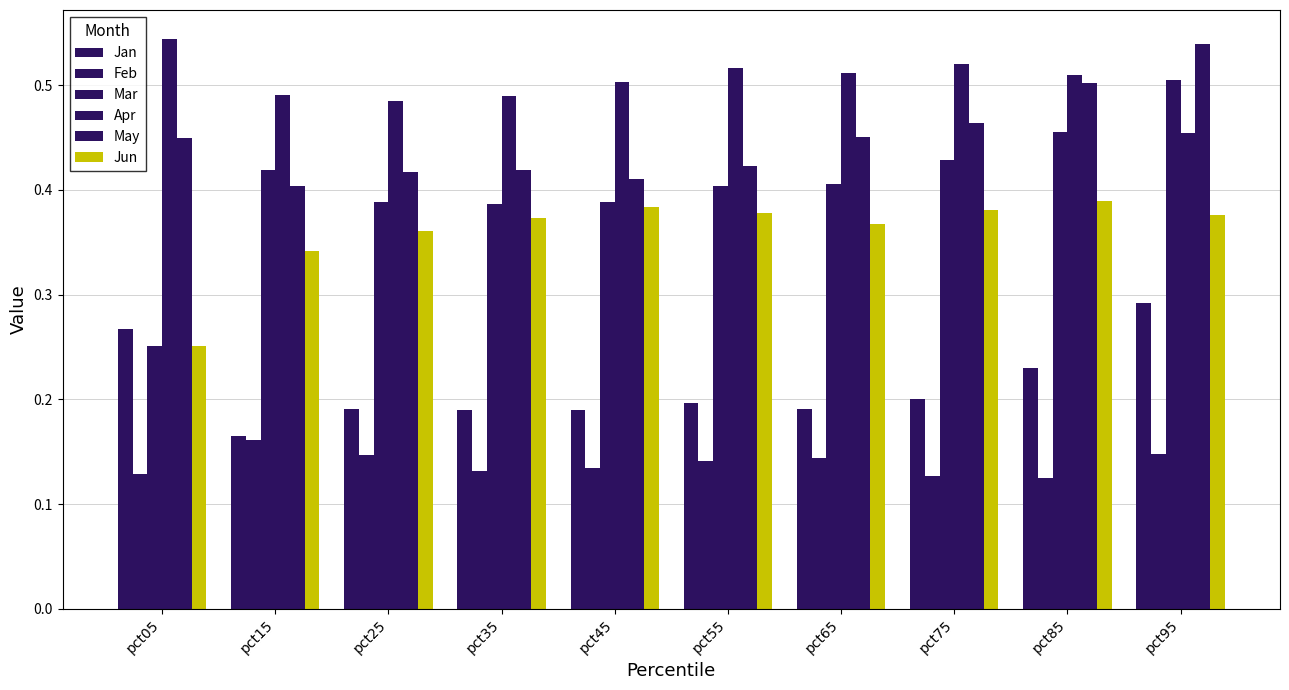

Reading right to left, what are all the values shown in this chart?

Jan: 0.3	0.2	0.2	0.2	0.2	0.2	0.2	0.2	0.2	0.3
Feb: 0.1	0.1	0.1	0.1	0.1	0.1	0.1	0.1	0.2	0.1
Mar: 0.5	0.5	0.4	0.4	0.4	0.4	0.4	0.4	0.4	0.3
Apr: 0.5	0.5	0.5	0.5	0.5	0.5	0.5	0.5	0.5	0.5
May: 0.5	0.5	0.5	0.5	0.4	0.4	0.4	0.4	0.4	0.4
Jun: 0.4	0.4	0.4	0.4	0.4	0.4	0.4	0.4	0.3	0.3